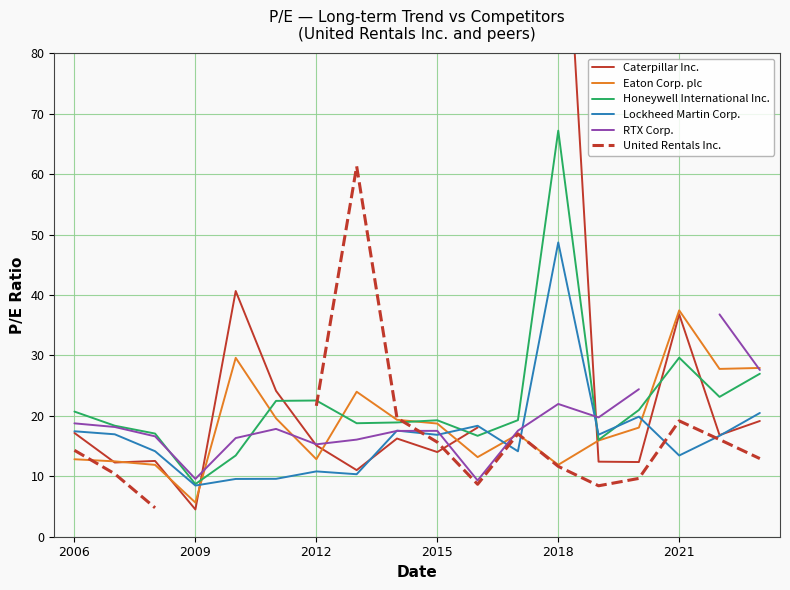

What is the minimum value for Lockheed Martin Corp.?

8.5